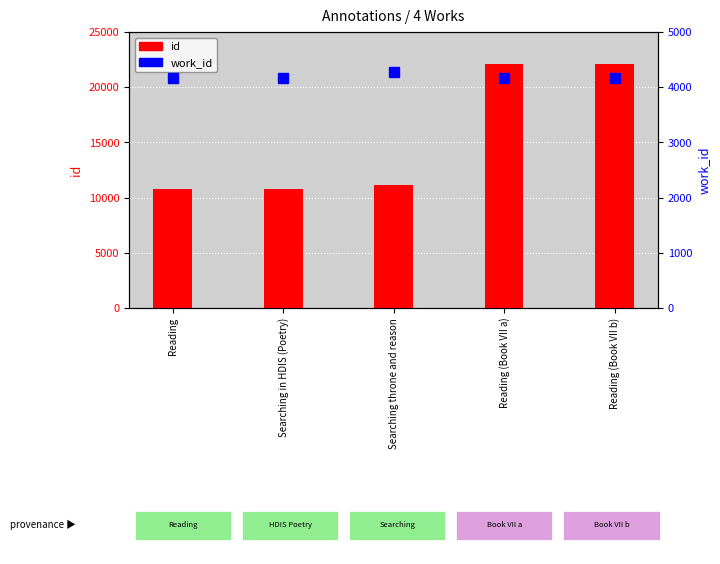

What is the label of the 5th bar from the right?

Reading